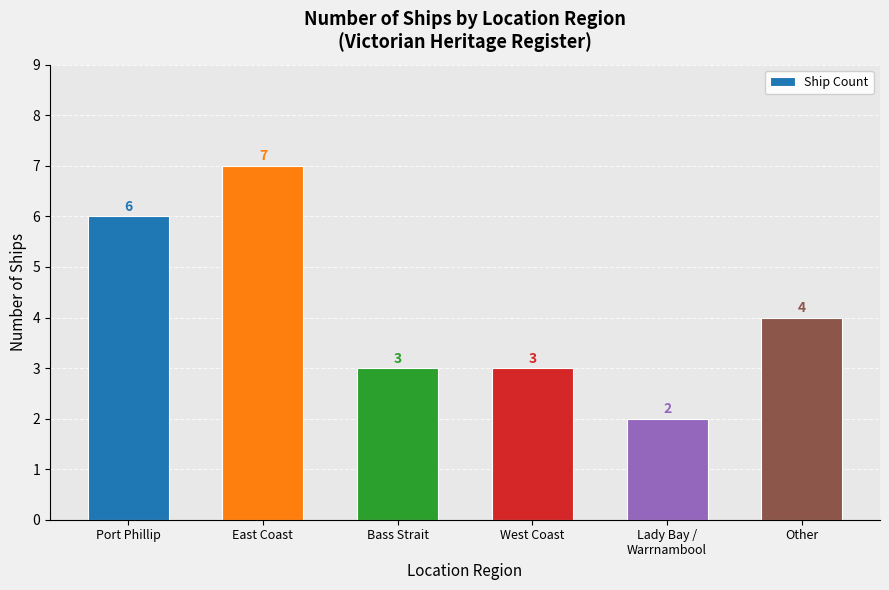

What is the change in value from Port Phillip to Bass Strait?

-3